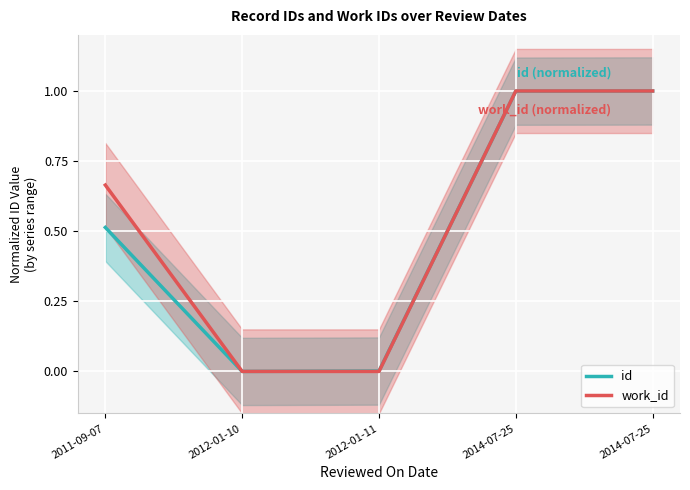

Rank the series by their average value, from highest to lowest.

work_id, id